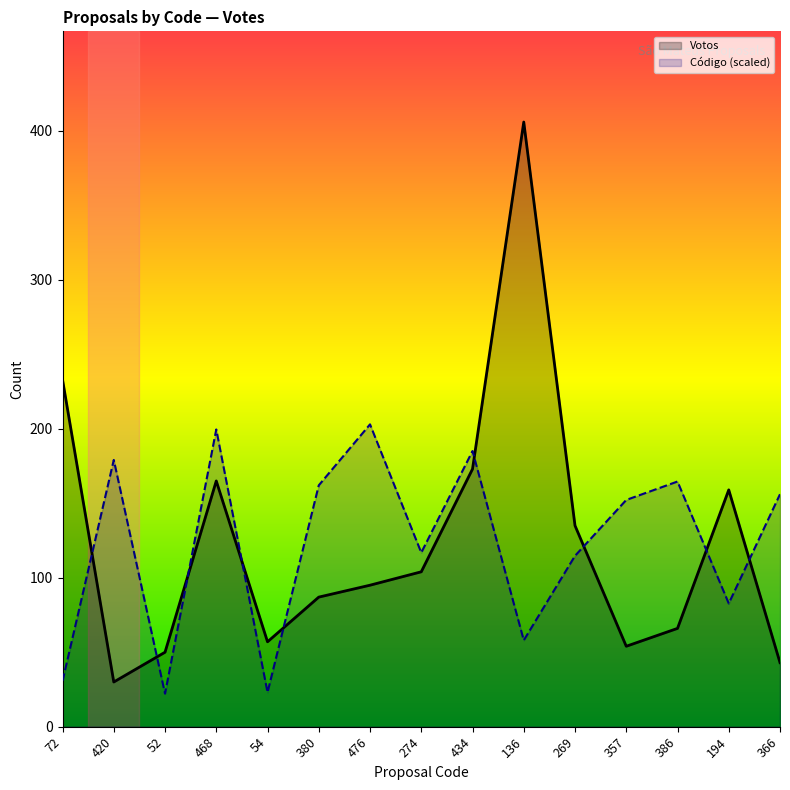

What is the difference between the second highest and minimum values in the Votos series?

203.0